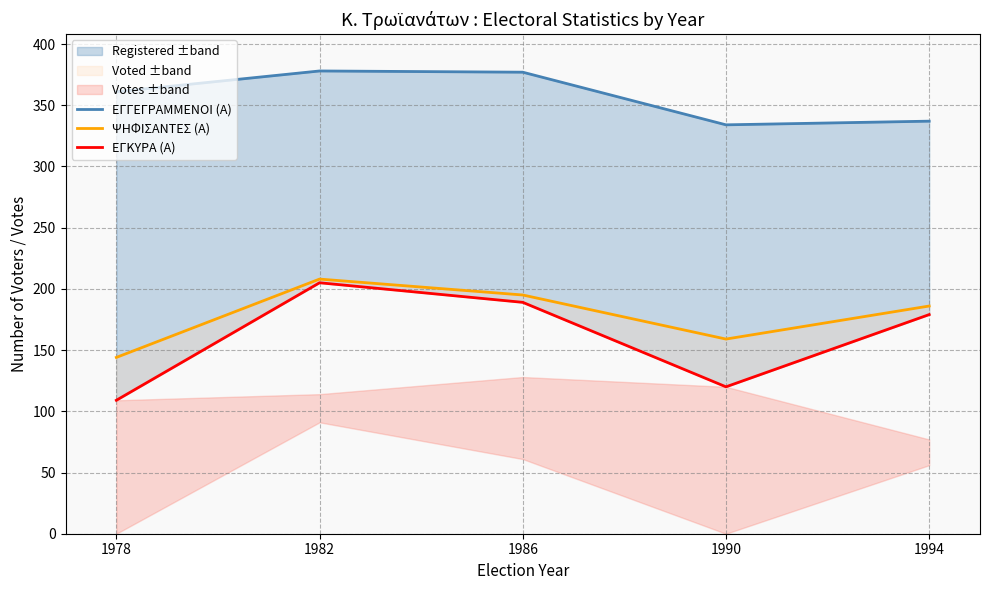

In ΨΗΦΙΣΑΝΤΕΣ (Α), how many points are higher than both neighbors (excluding endpoints)?

1